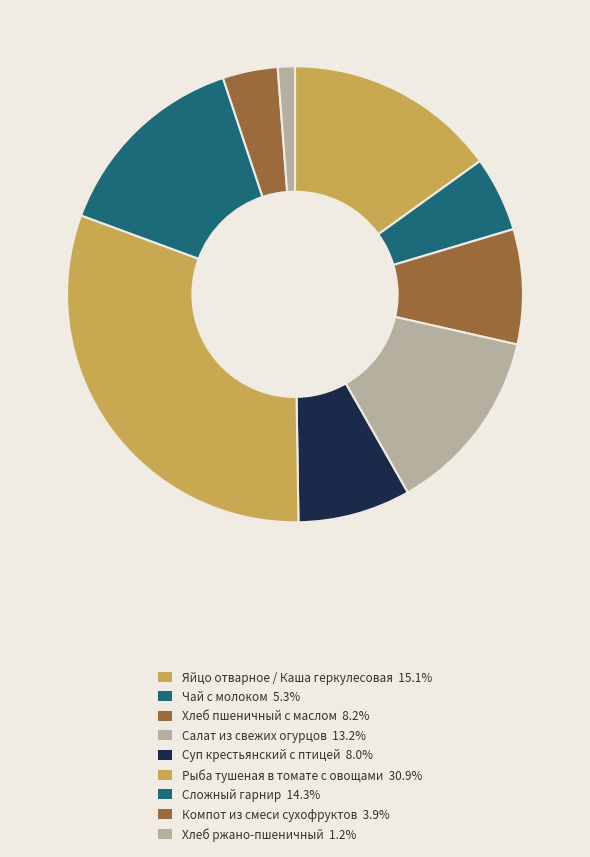

Is there a majority slice in this chart?

No